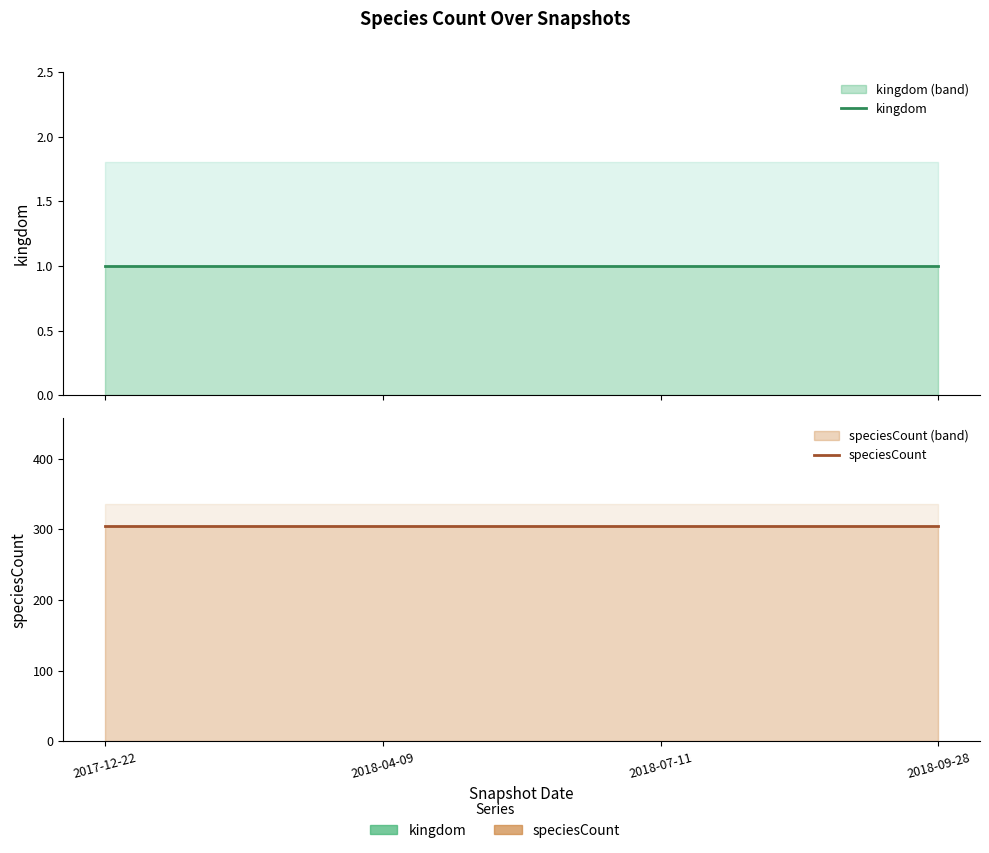

Reading left to right, transcribe all the data shown in this chart.

kingdom: 2017-12-22=1	2018-04-09=1	2018-07-11=1	2018-09-28=1
speciesCount: 2017-12-22=305	2018-04-09=305	2018-07-11=305	2018-09-28=305